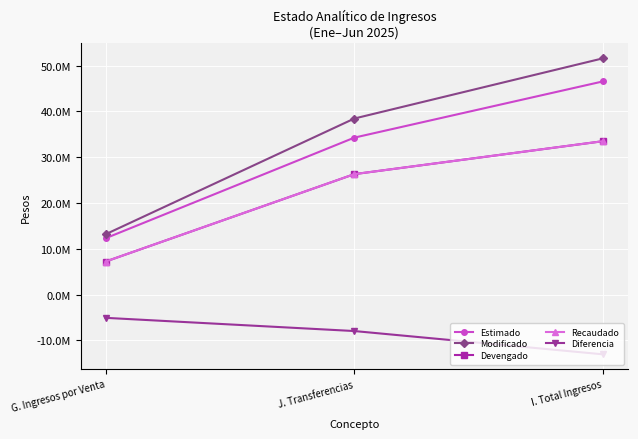

Where is Estimado nearest to the value 29421703?

J. Transferencias